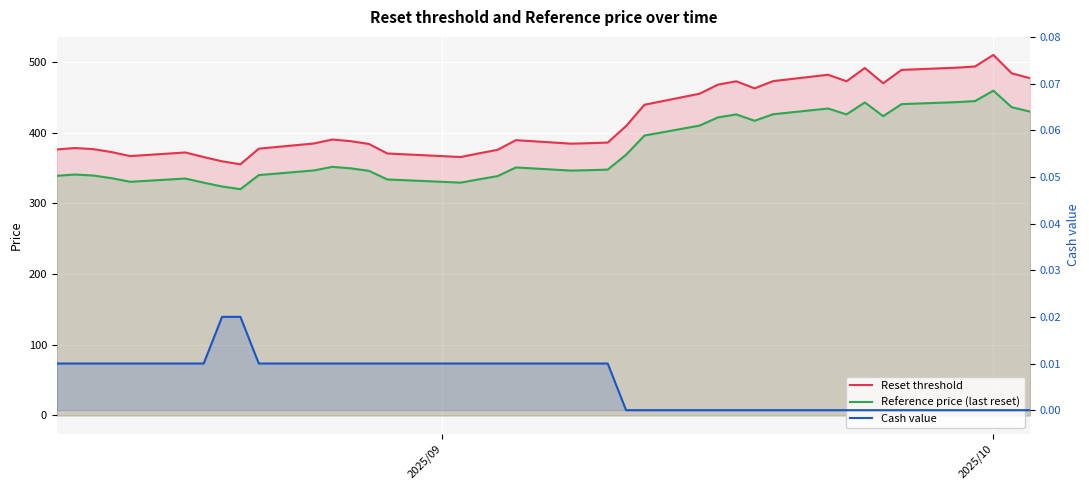

What is the sum of all Reset threshold values?

16317.7